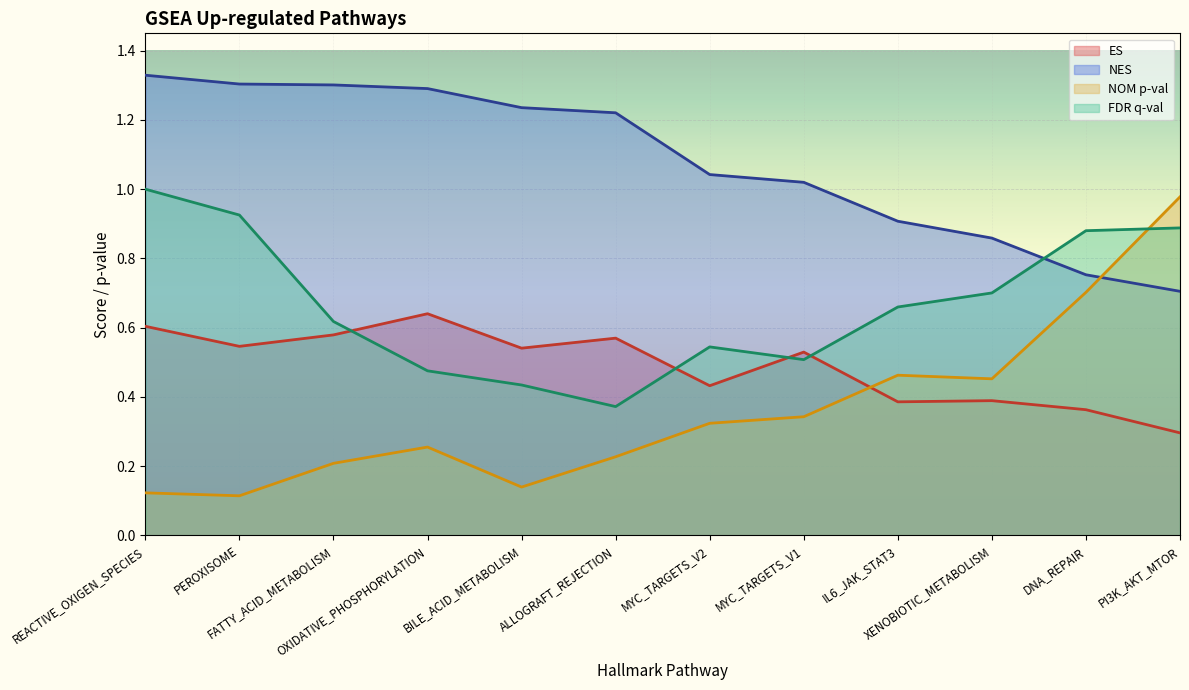

Is it true that NES equals 1.3 at REACTIVE_OXIGEN_SPECIES?

True